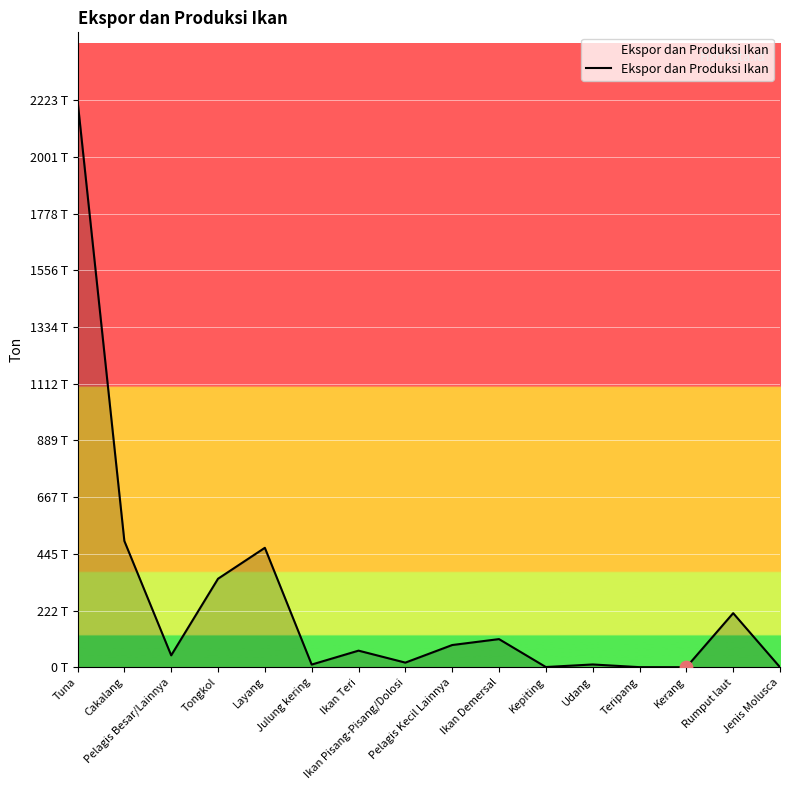

What is the ratio of the value at Tuna to the value at Ikan Pisang-Pisang/Dolosi?

123.4